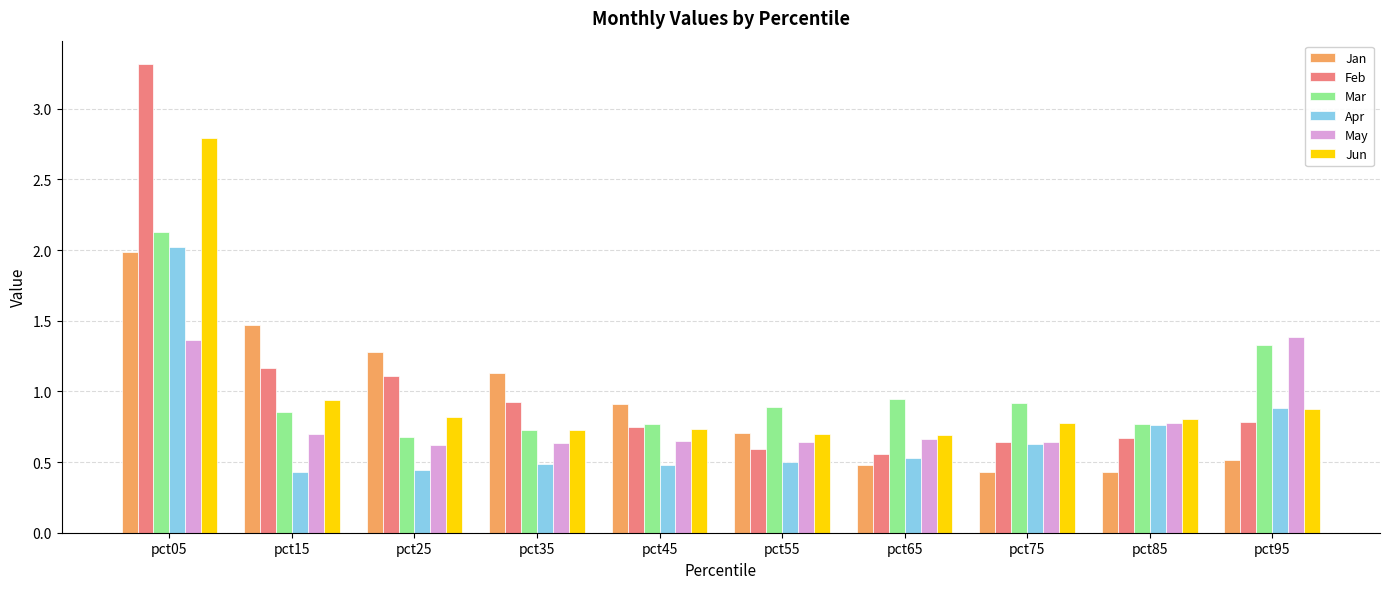

What is the greatest value displayed?

3.3